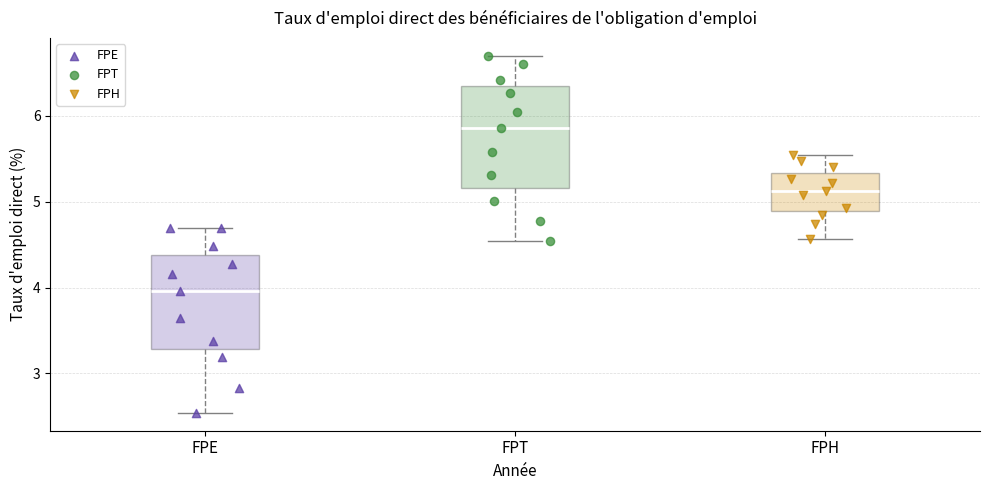

Which box's median line is the lowest?

FPE